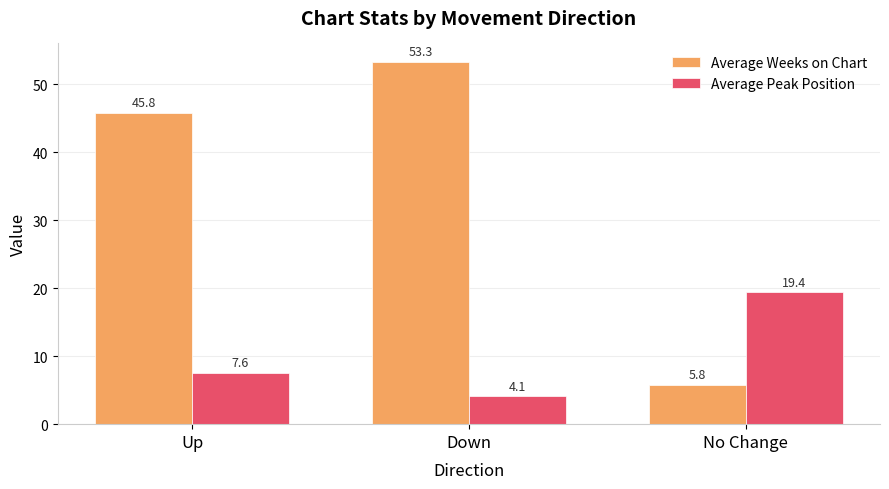

List the labels in order of Average Weeks on Chart value, largest first.

Down, Up, No Change